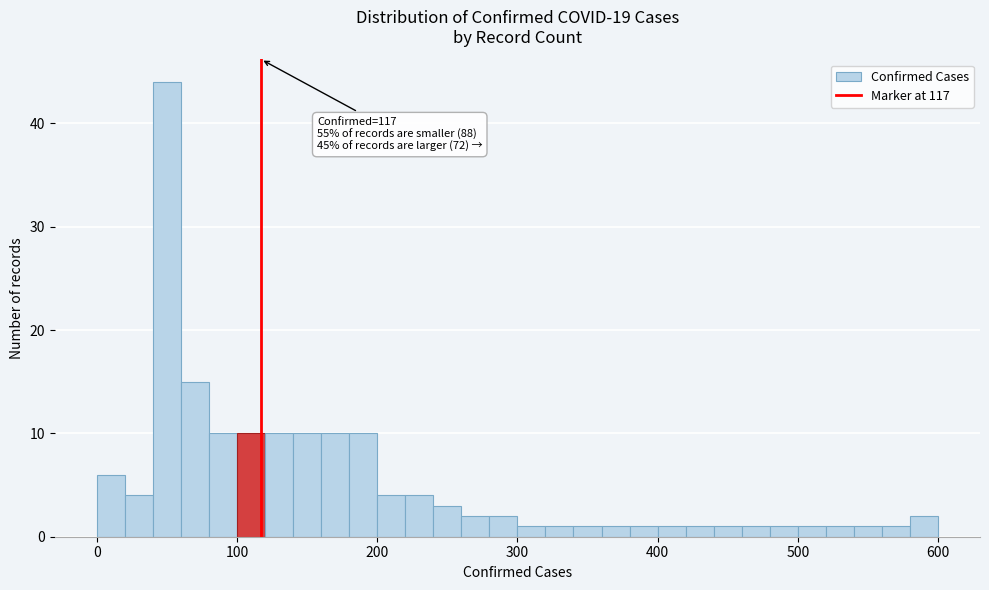

Around what value on the x-axis is the tallest bar? Give the approximate position of its centre, as read against the axis.

50